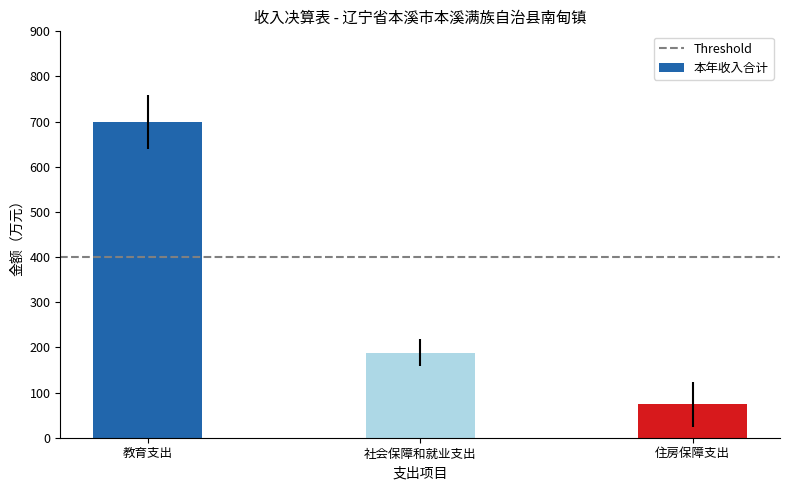

What position from the left is 教育支出?

1